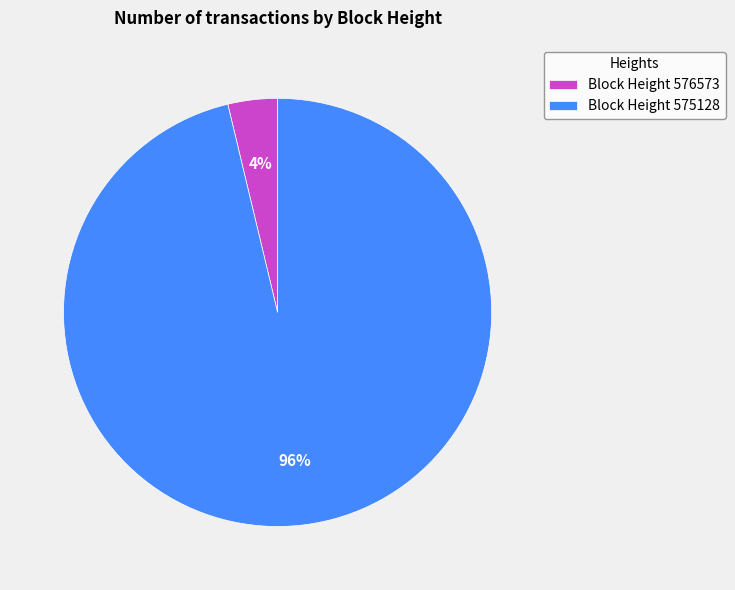

Which slice is the smallest?

Block Height 576573